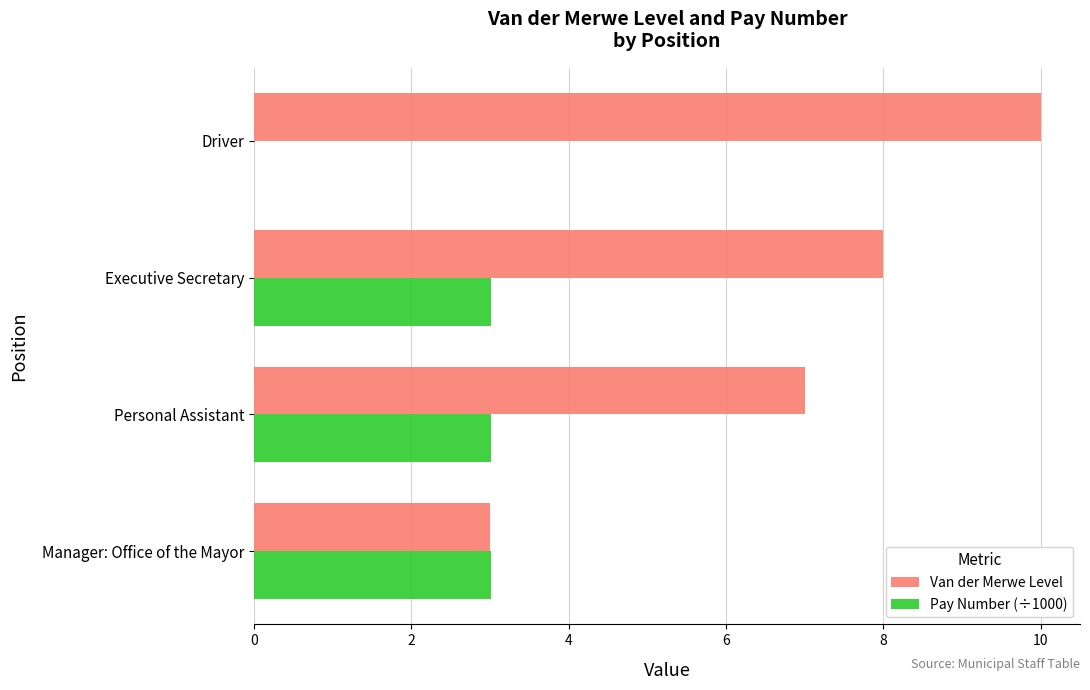

What is the sum of the Pay Number (÷1000) values at Executive Secretary and Driver?

3.0